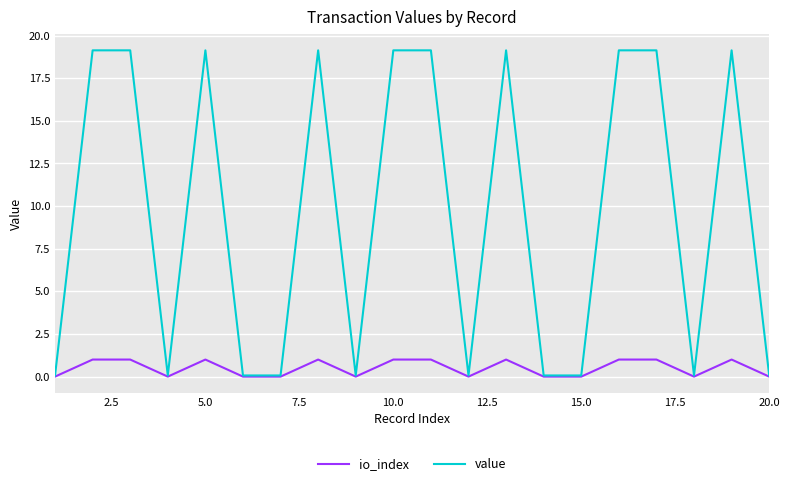

Count the io_index values in the range 0 to 1.

20